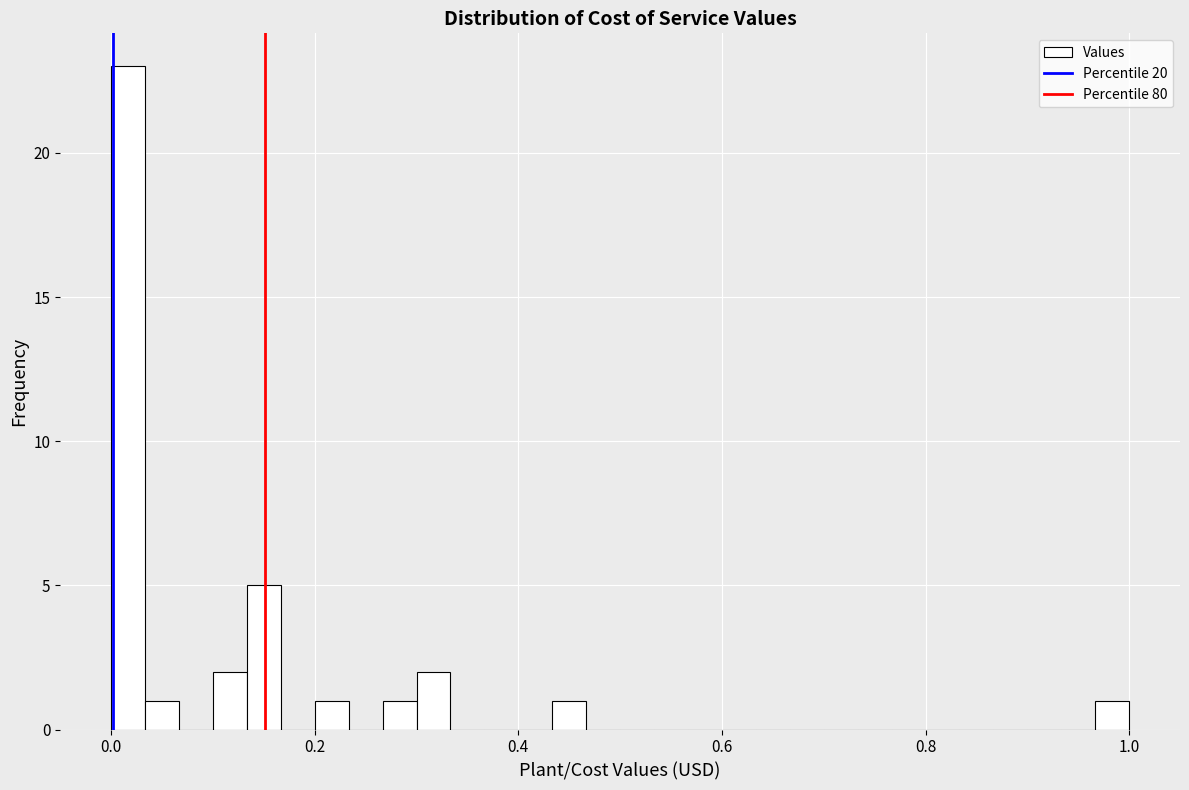

Around what value on the x-axis is the tallest bar? Give the approximate position of its centre, as read against the axis.

0.02